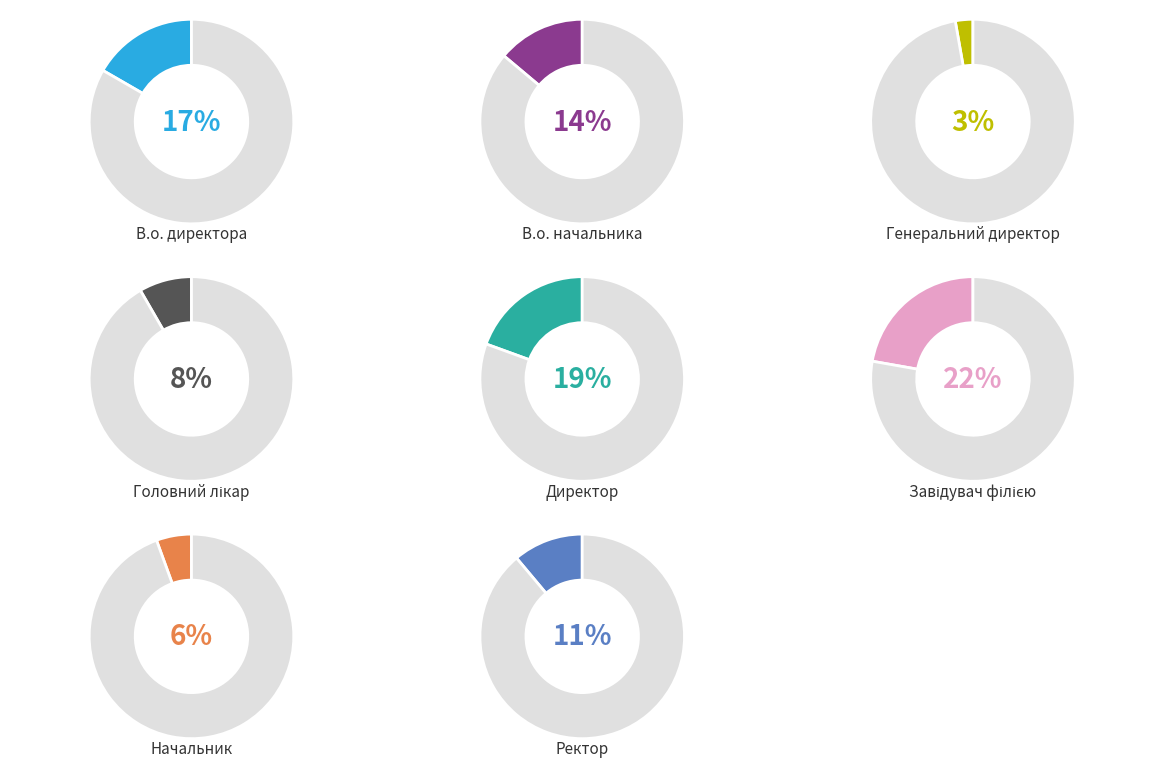

What percentage is the Завідувач філією slice, to the nearest percent?

22%